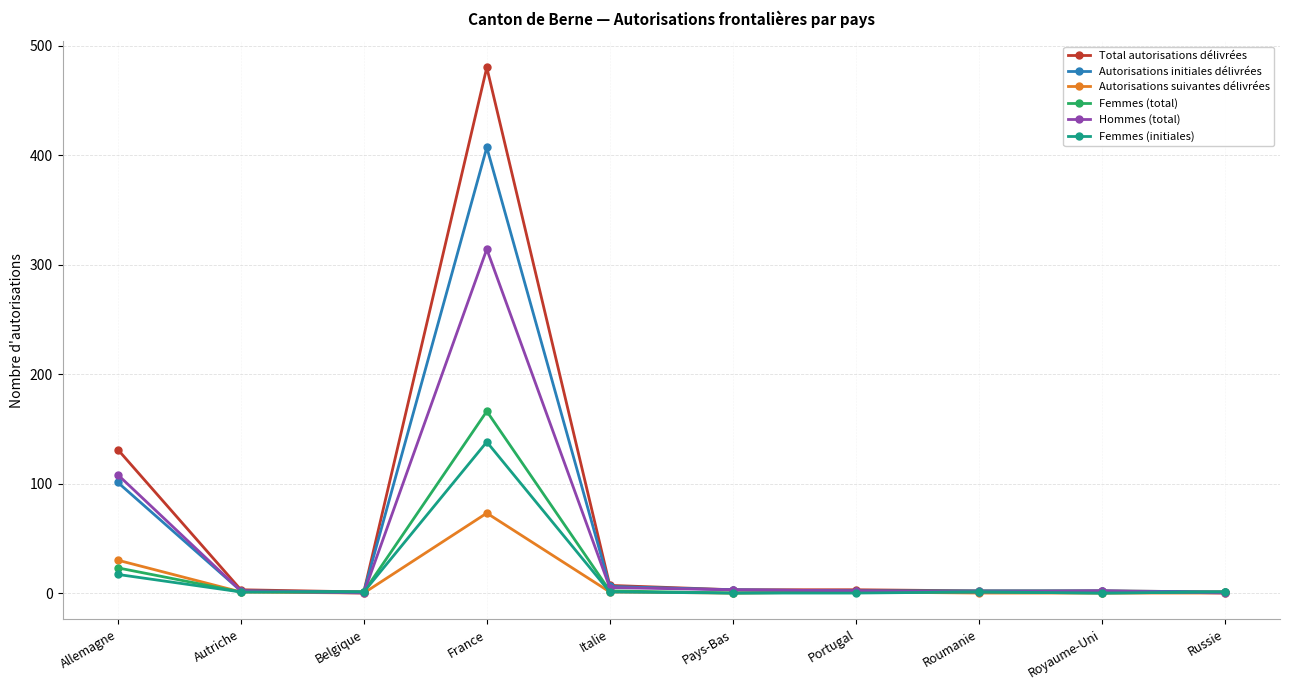

What position from the left is Portugal?

7